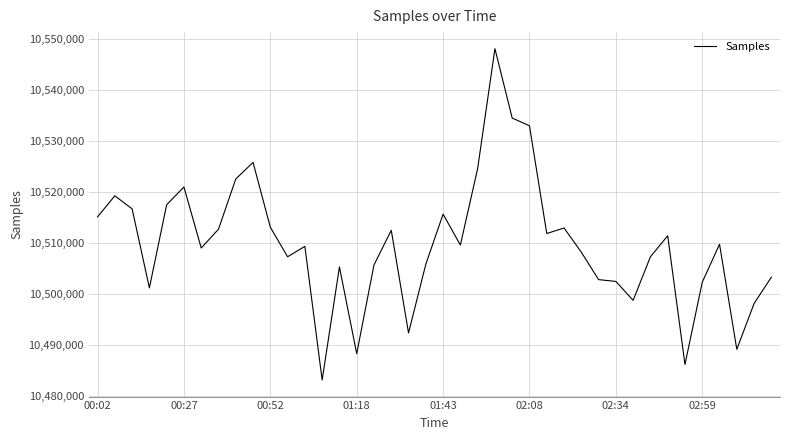

What is the difference between the maximum and minimum values?

64940